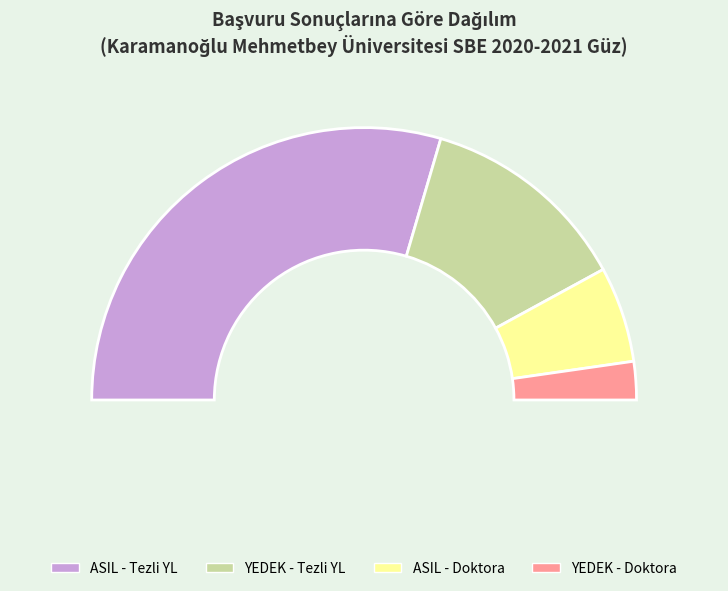

Is there any slice that represents more than half of the pie?

Yes